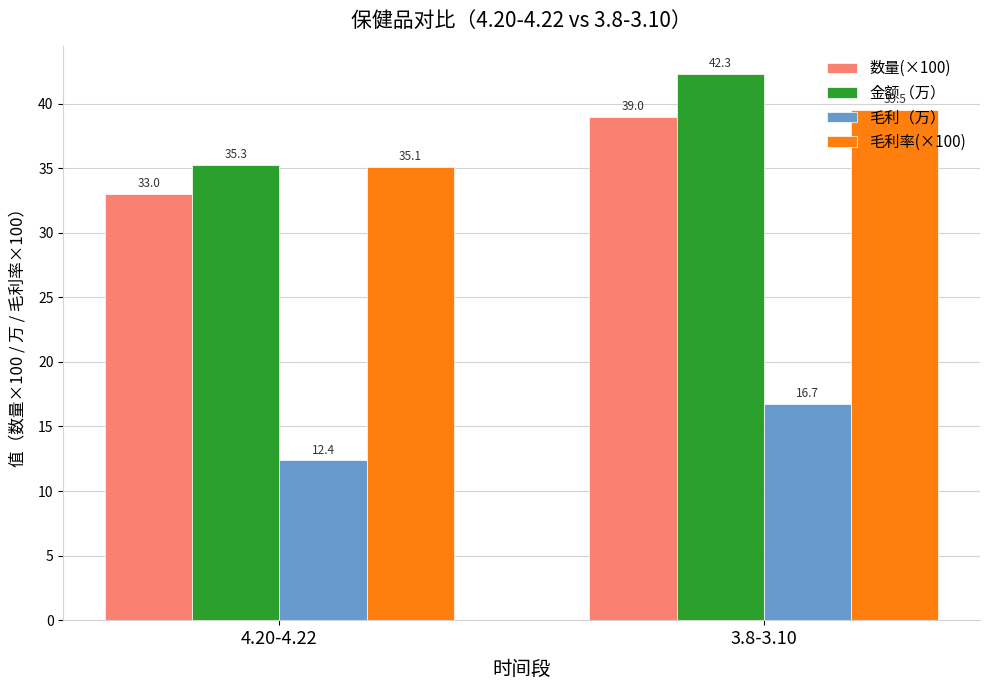

At how many categories does at least one series exceed 34?

2